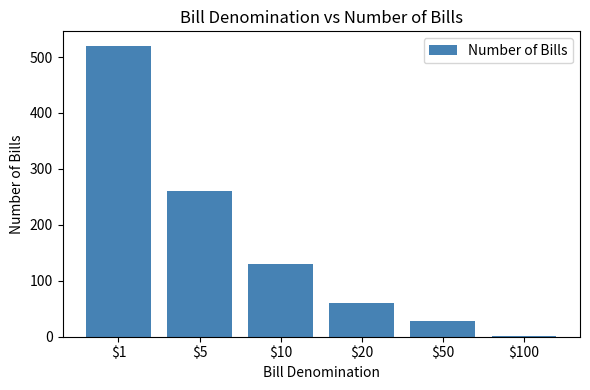

What is the greatest value displayed?

520